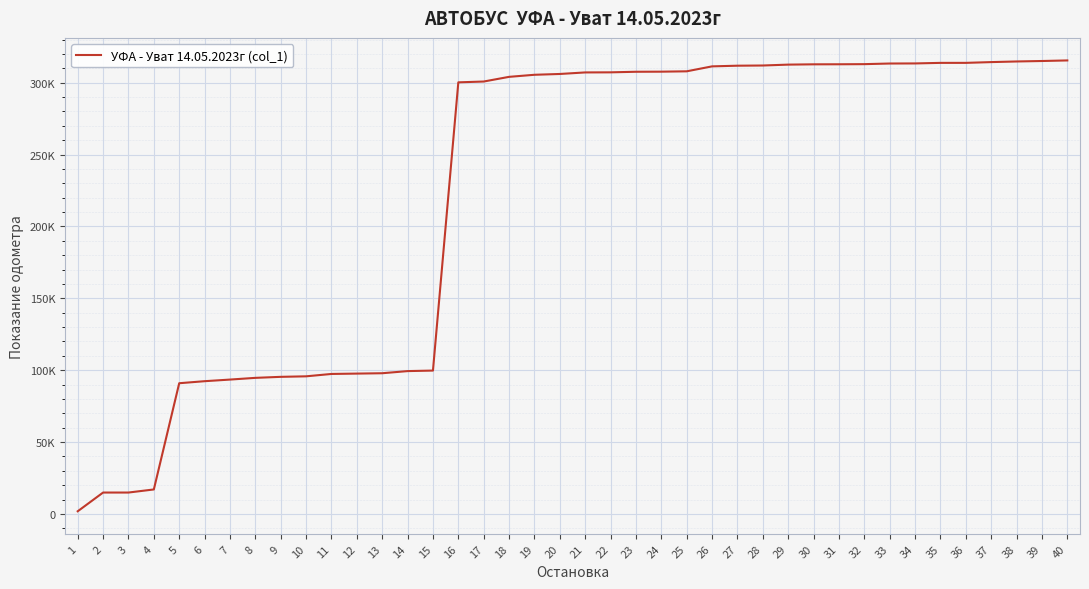

True or false: the data shows 406839 at 30.

False